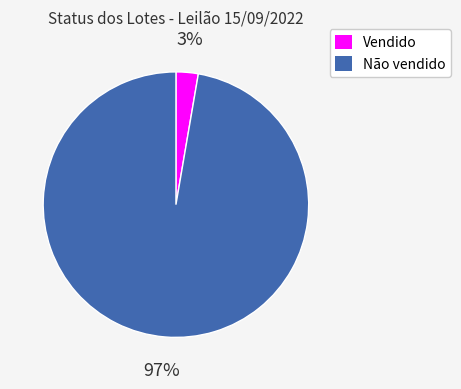

To the nearest percent, what portion does Não vendido represent?

97%